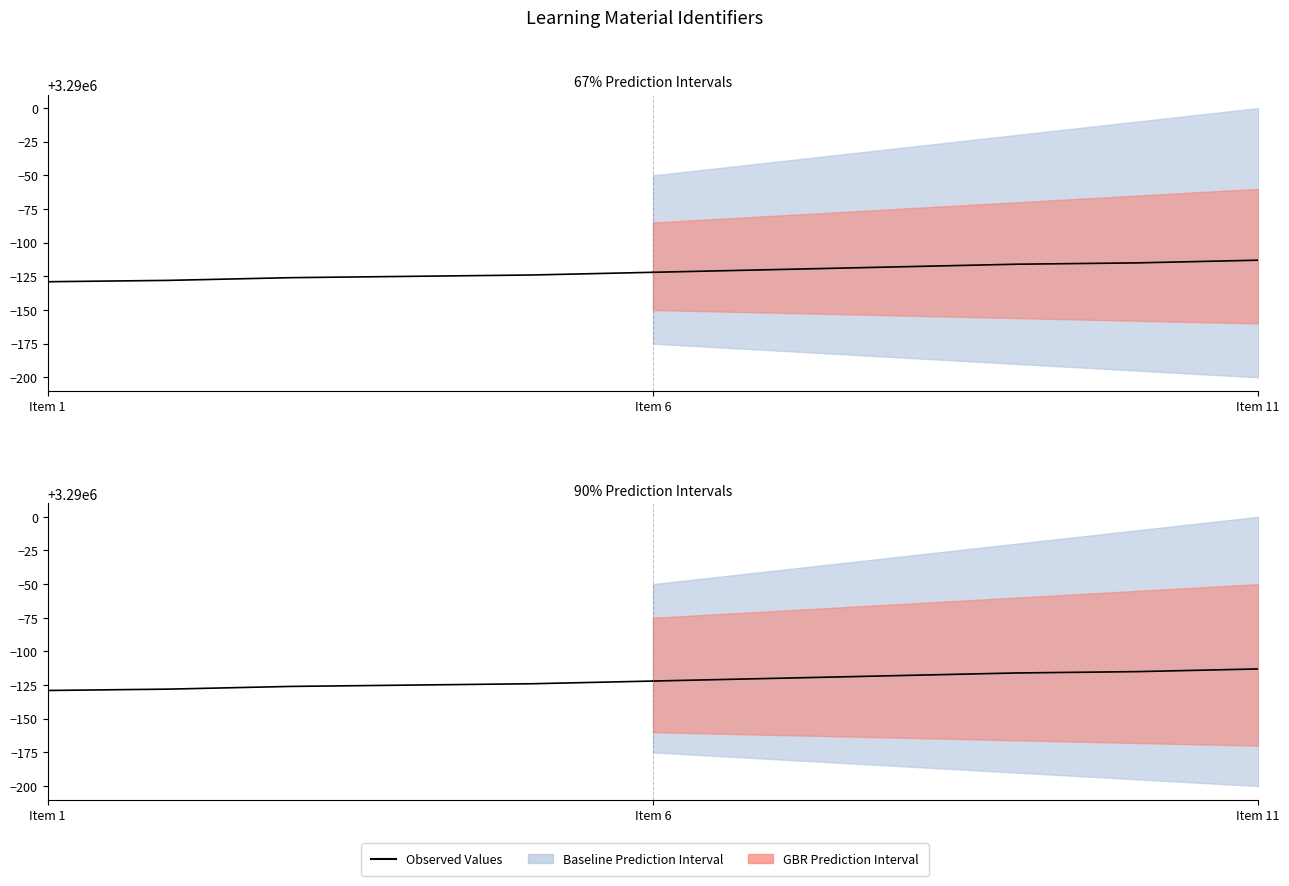

What is the ratio of the value at 5 to the value at 3?

1.0